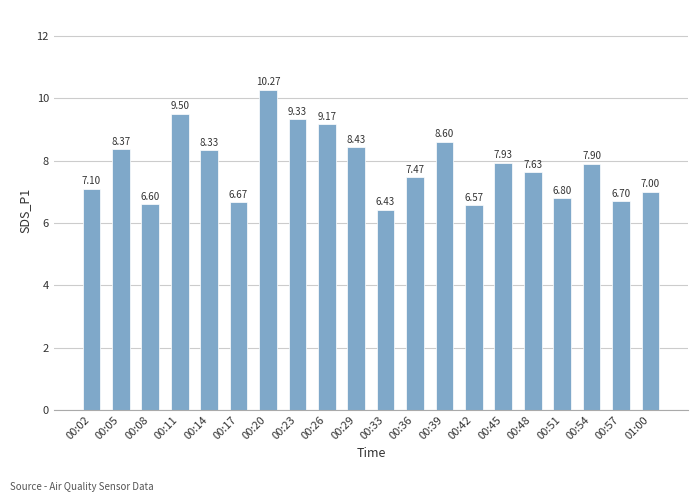

What position from the left is 00:45?

15